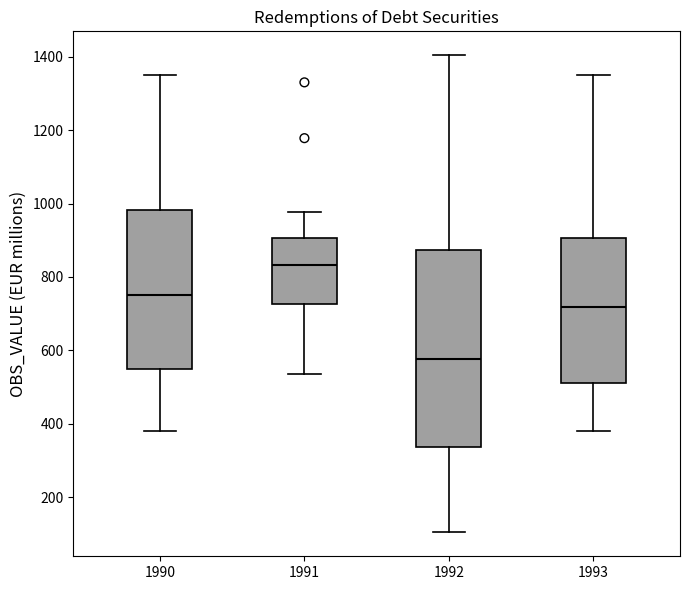

Which box is the tallest, from its lower edge to its upper edge?

1992